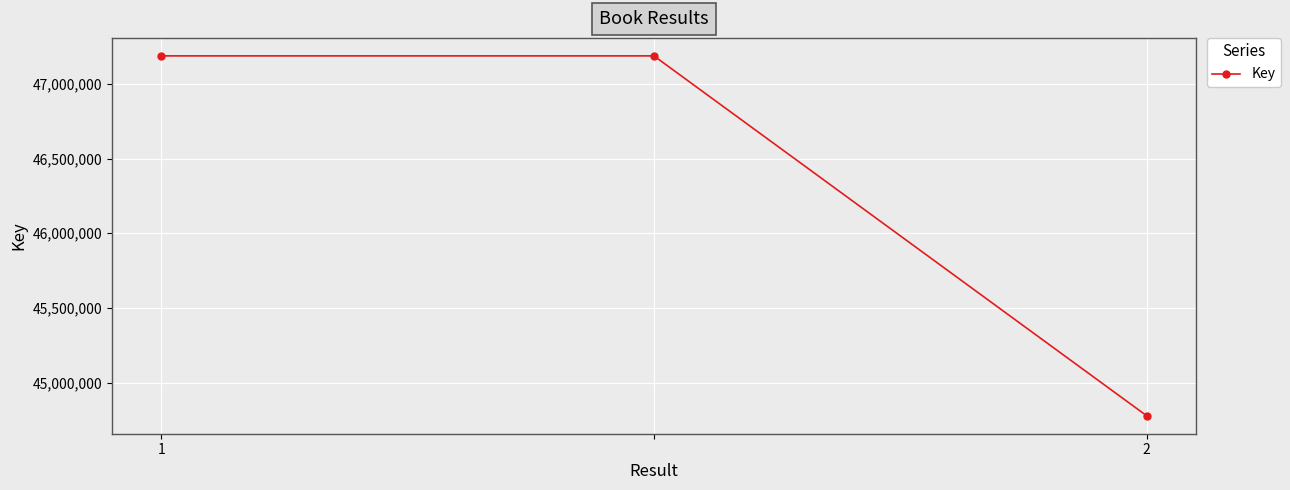

What is the smallest value displayed?

44778313